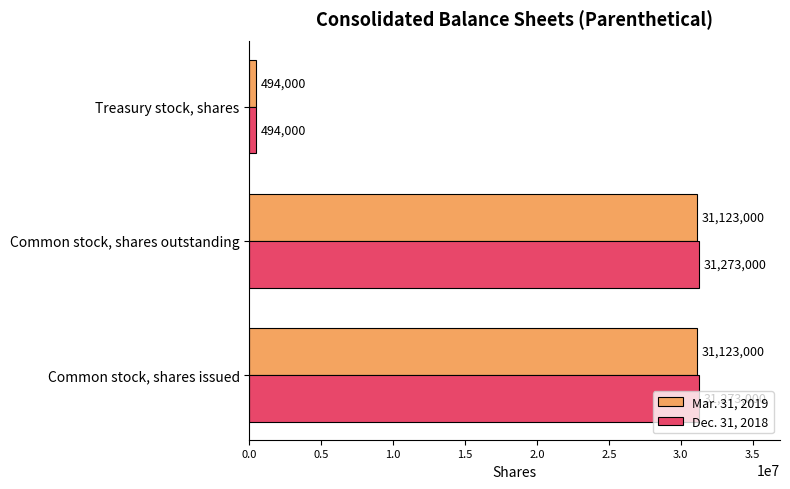

Rank the series at Common stock, shares outstanding from highest to lowest value.

Dec. 31, 2018, Mar. 31, 2019